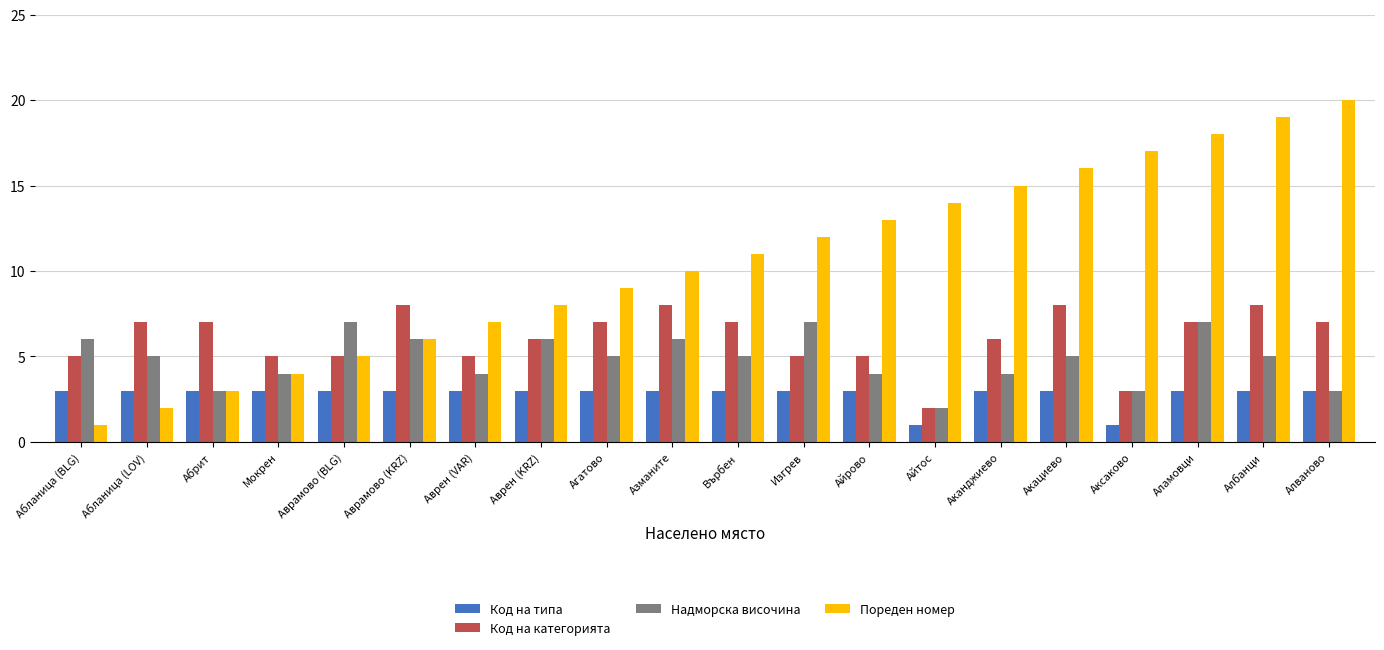

What is the approximate value of Код на типа at Върбен?

3